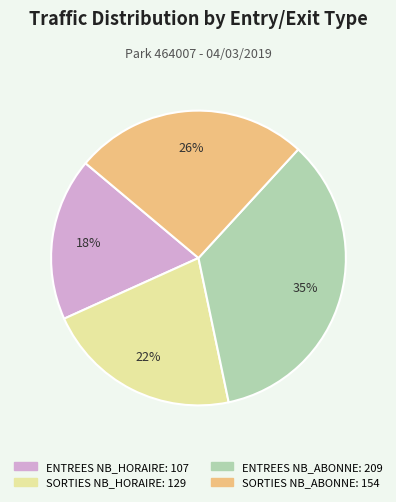

To the nearest percent, what is the average slice percentage?

25%